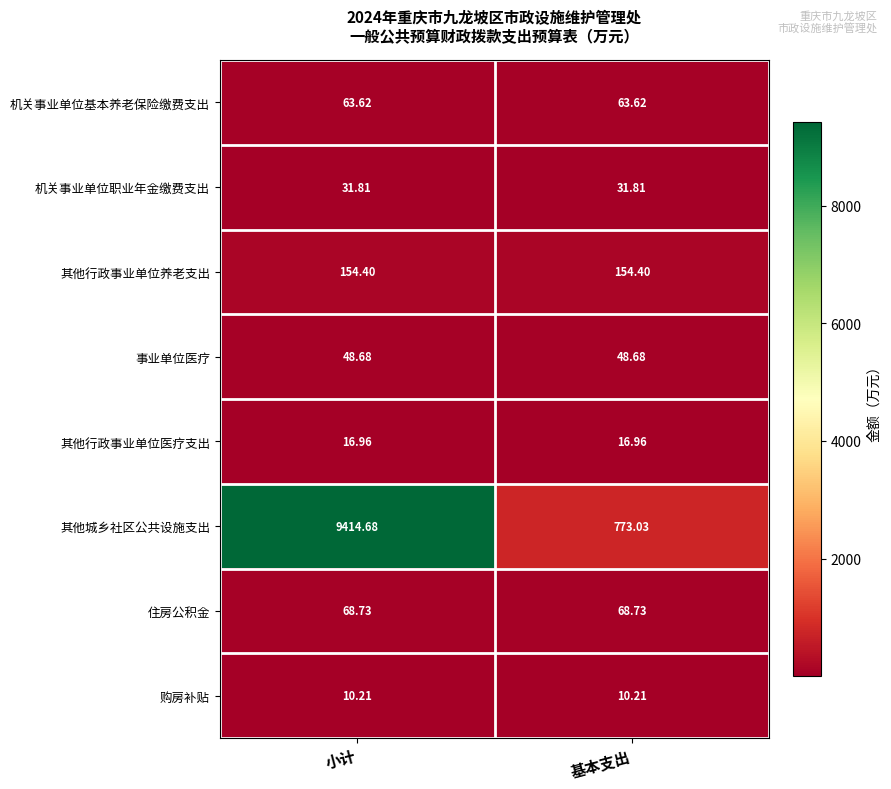

Which label corresponds to the largest value in the chart?

小计